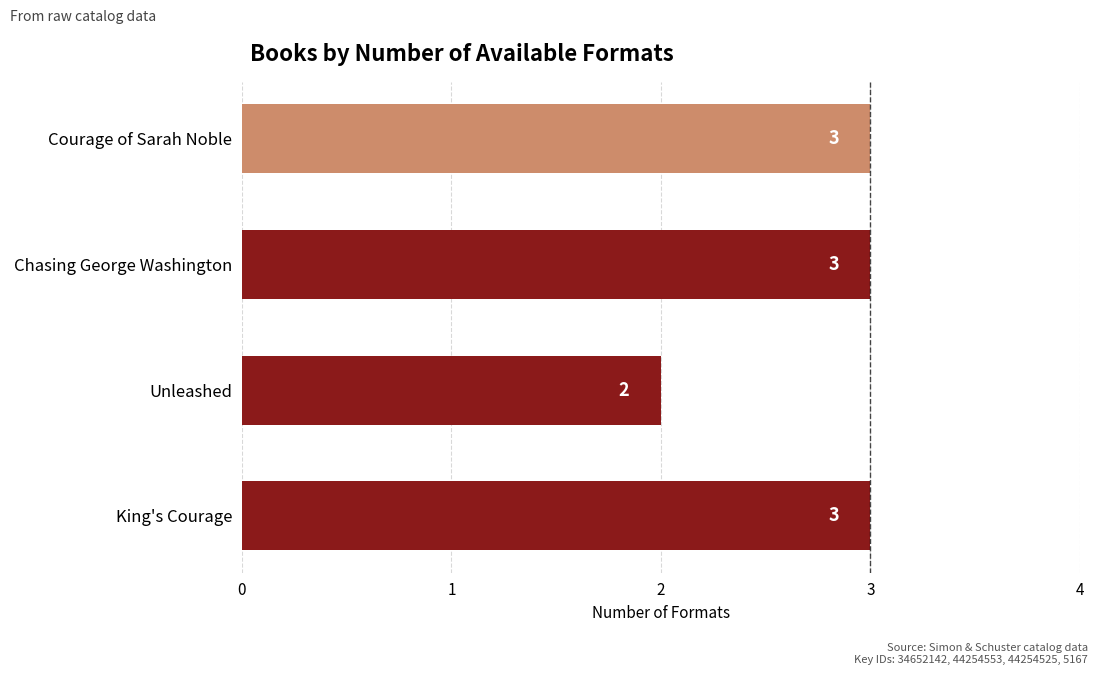

Reading top to bottom, extract all data points from this chart.

3	3	2	3